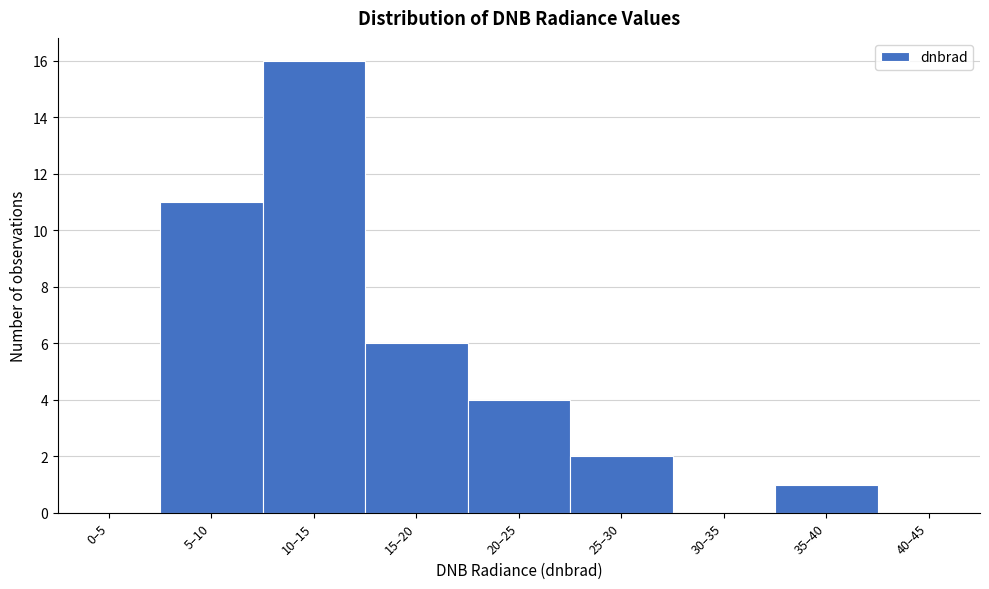

Reading left to right, transcribe all the data shown in this chart.

0–5=0	5–10=11	10–15=16	15–20=6	20–25=4	25–30=2	30–35=0	35–40=1	40–45=0